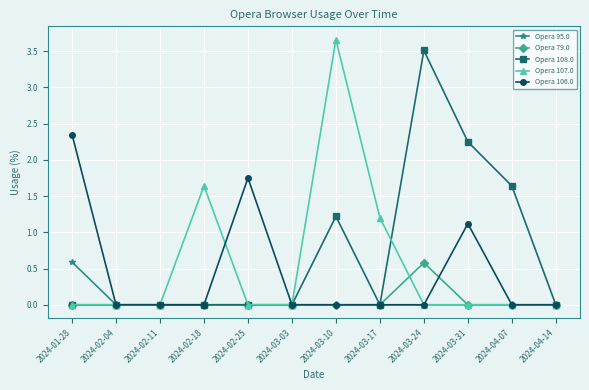

What is the sum of the Opera 108.0 values at 2024-03-17 and 2024-03-10?

1.2